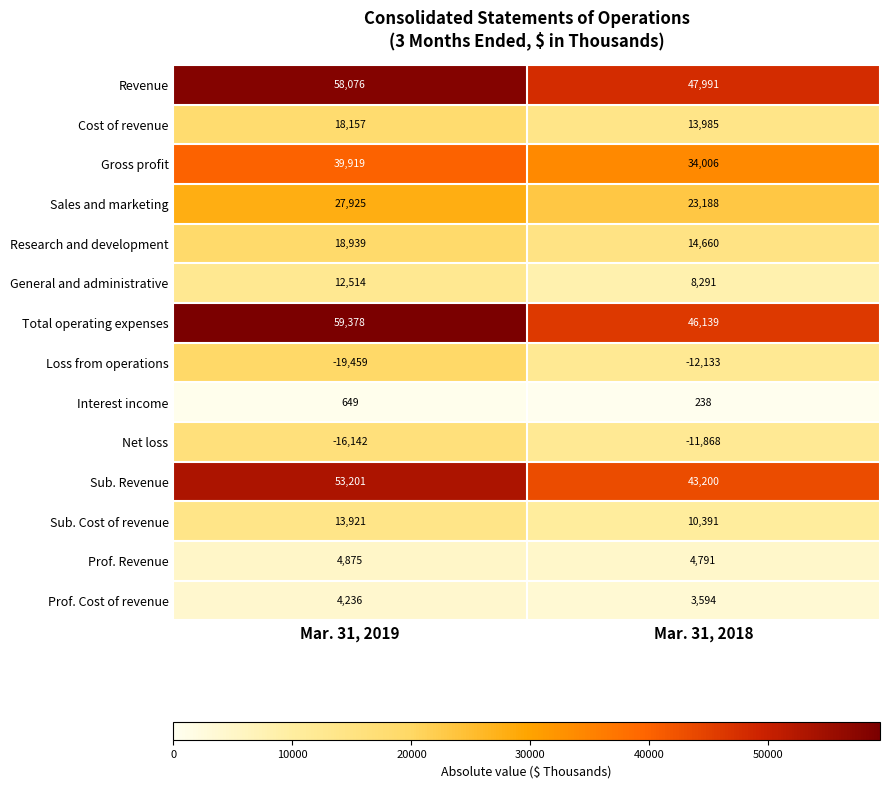

What is the sum of all Interest income values?

887